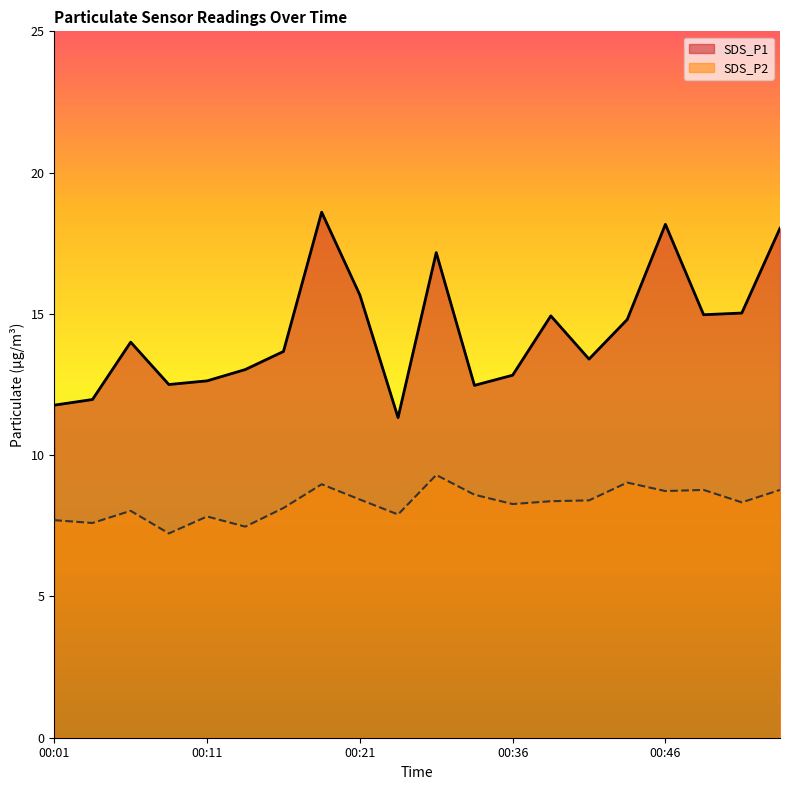

What are all the series names shown in the legend?

SDS_P1, SDS_P2